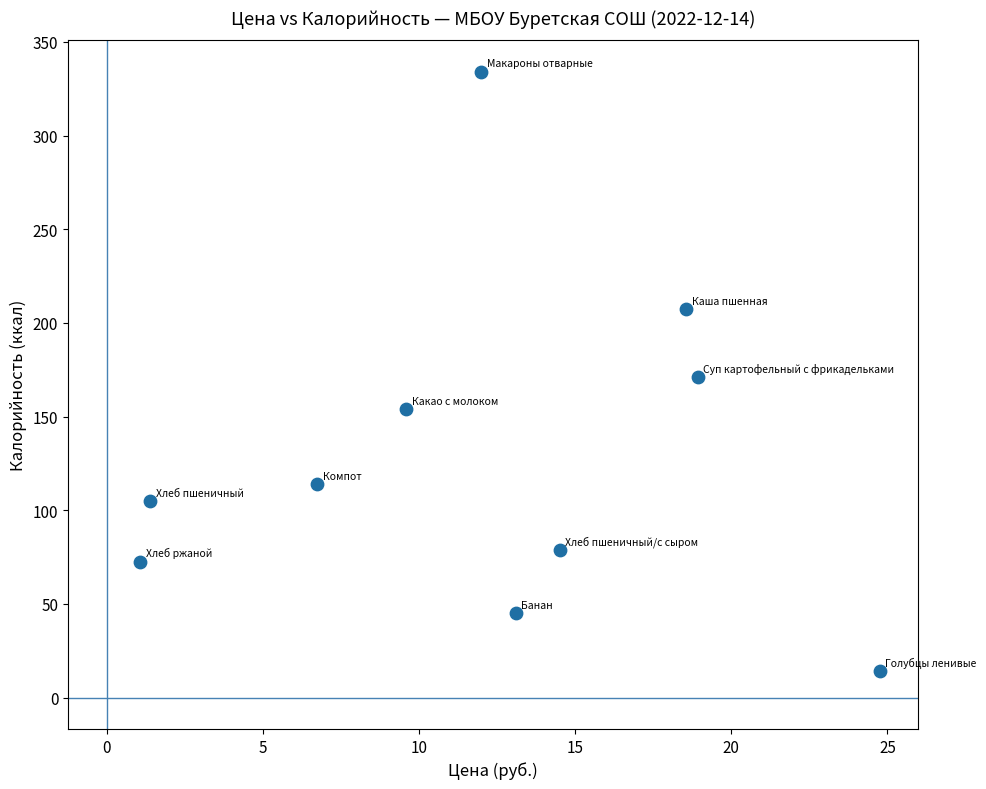

What is the average Y value?

129.5